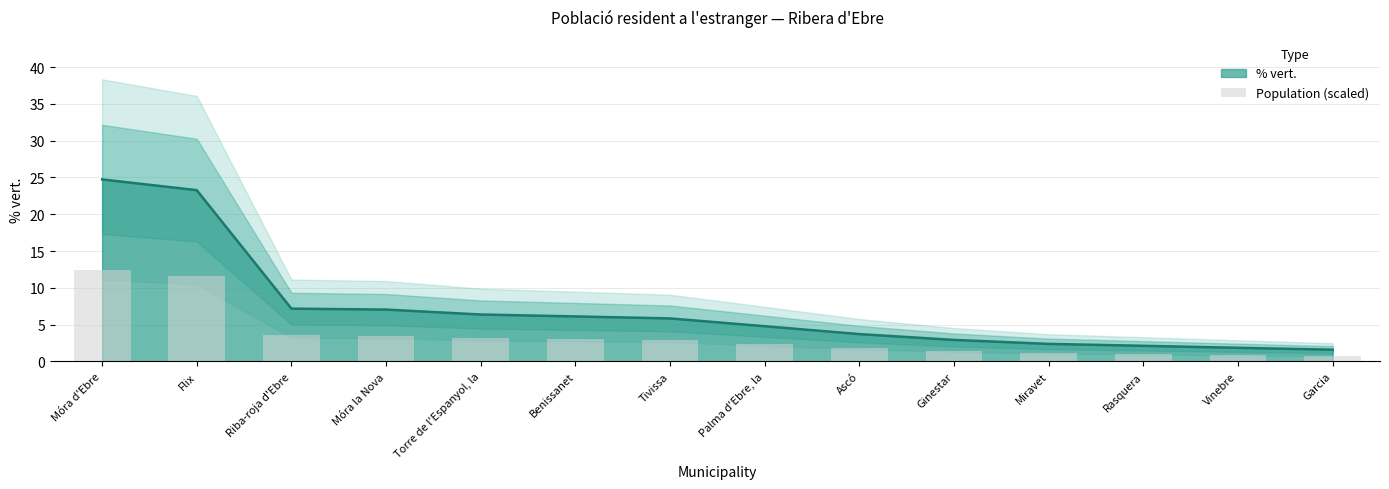

At which category does the chart reach its minimum across all series?

Garcia